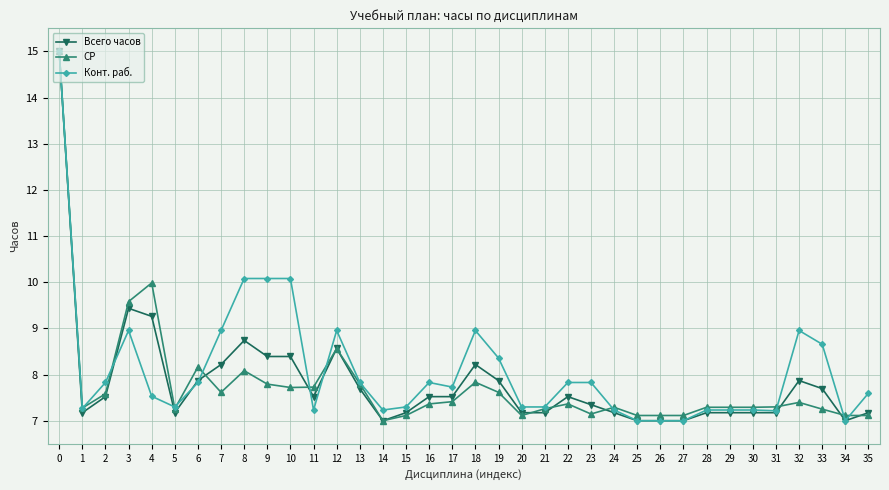

At 19, list the series in order from smallest to largest.

СР, Всего часов, Конт. раб.